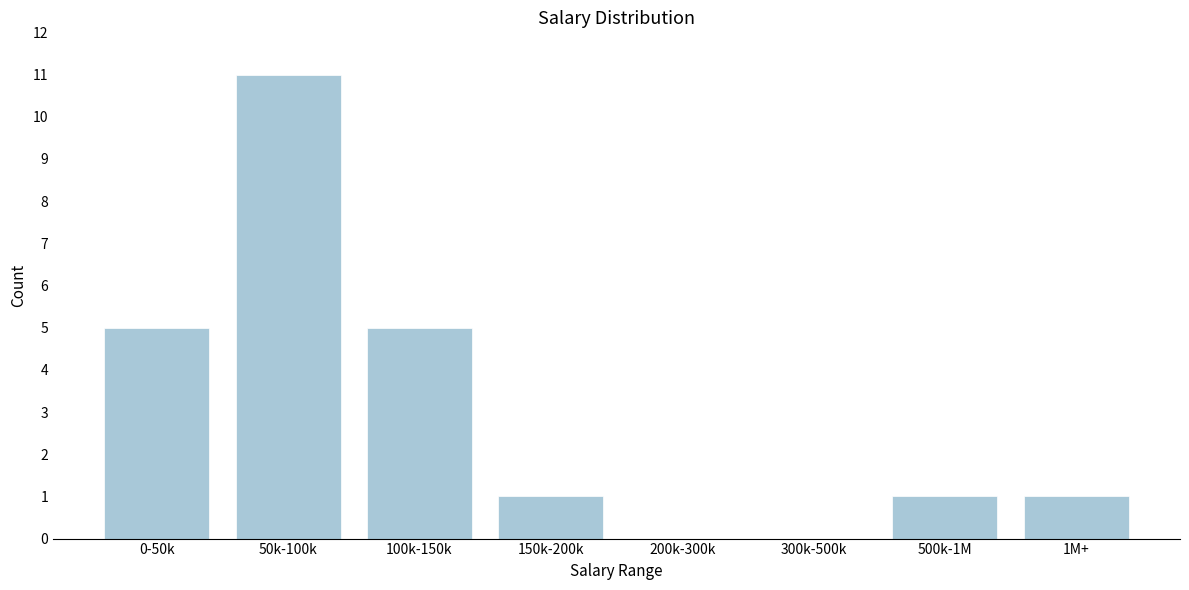

Reading left to right, extract all data points from this chart.

0-50k=5	50k-100k=11	100k-150k=5	150k-200k=1	200k-300k=0	300k-500k=0	500k-1M=1	1M+=1